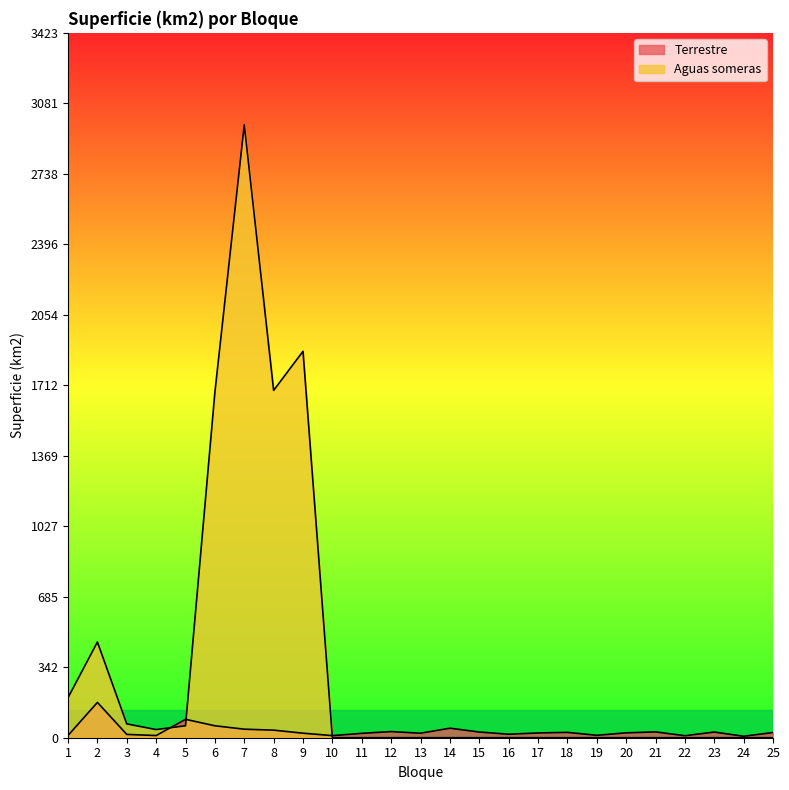

Rank the categories by value from highest to lowest.

2, 5, 6, 14, 7, 8, 12, 21, 15, 23, 18, 25, 20, 17, 9, 13, 11, 16, 3, 19, 1, 4, 10, 22, 24